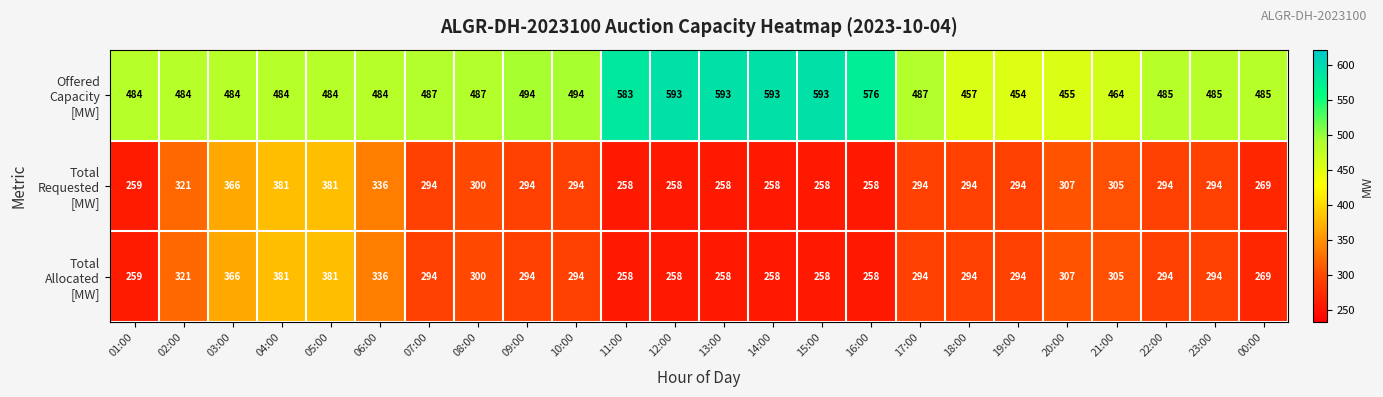

What is the total value across all series at 18:00?

1045